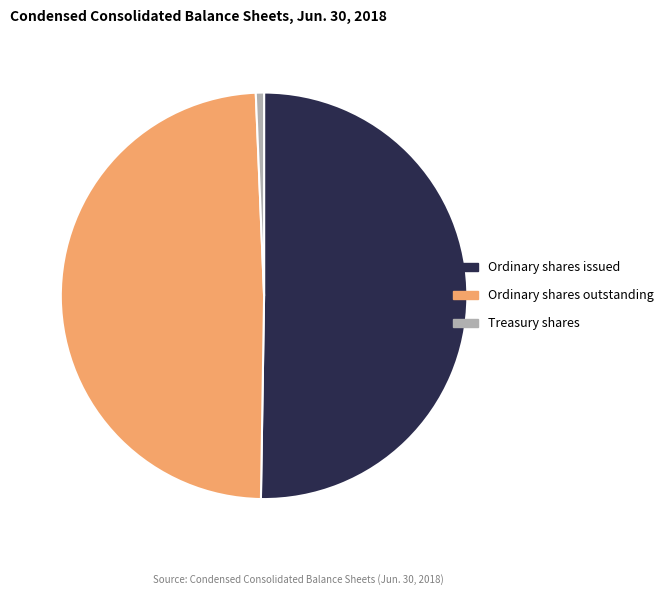

Is there any slice that represents more than half of the pie?

Yes